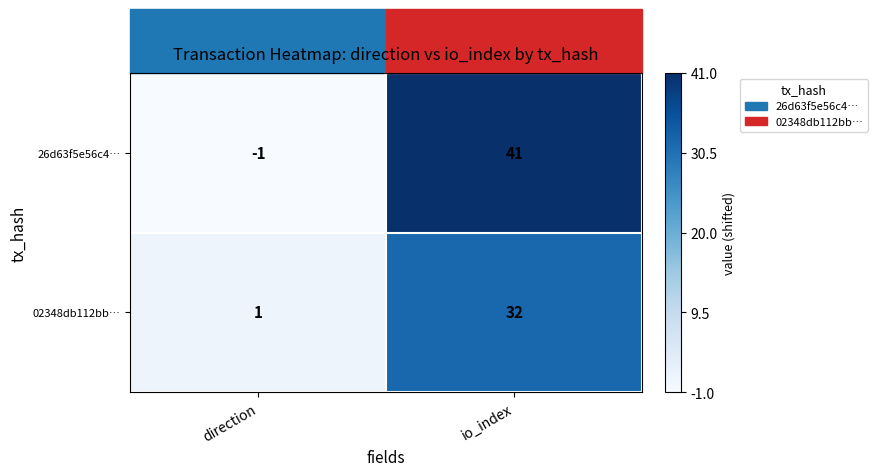

Between direction and io_index, which series saw the biggest shift?

26d63f5e56c4…